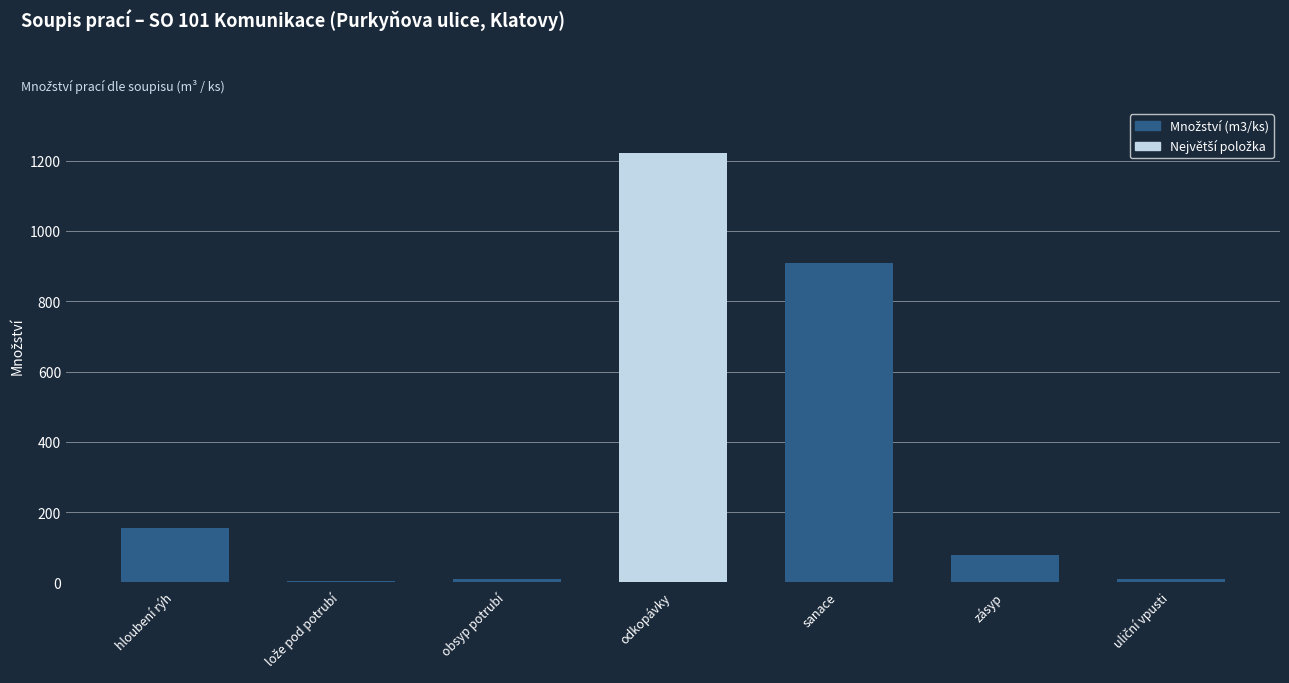

What is the change in value from hloubení rýh to odkopávky?

+1068